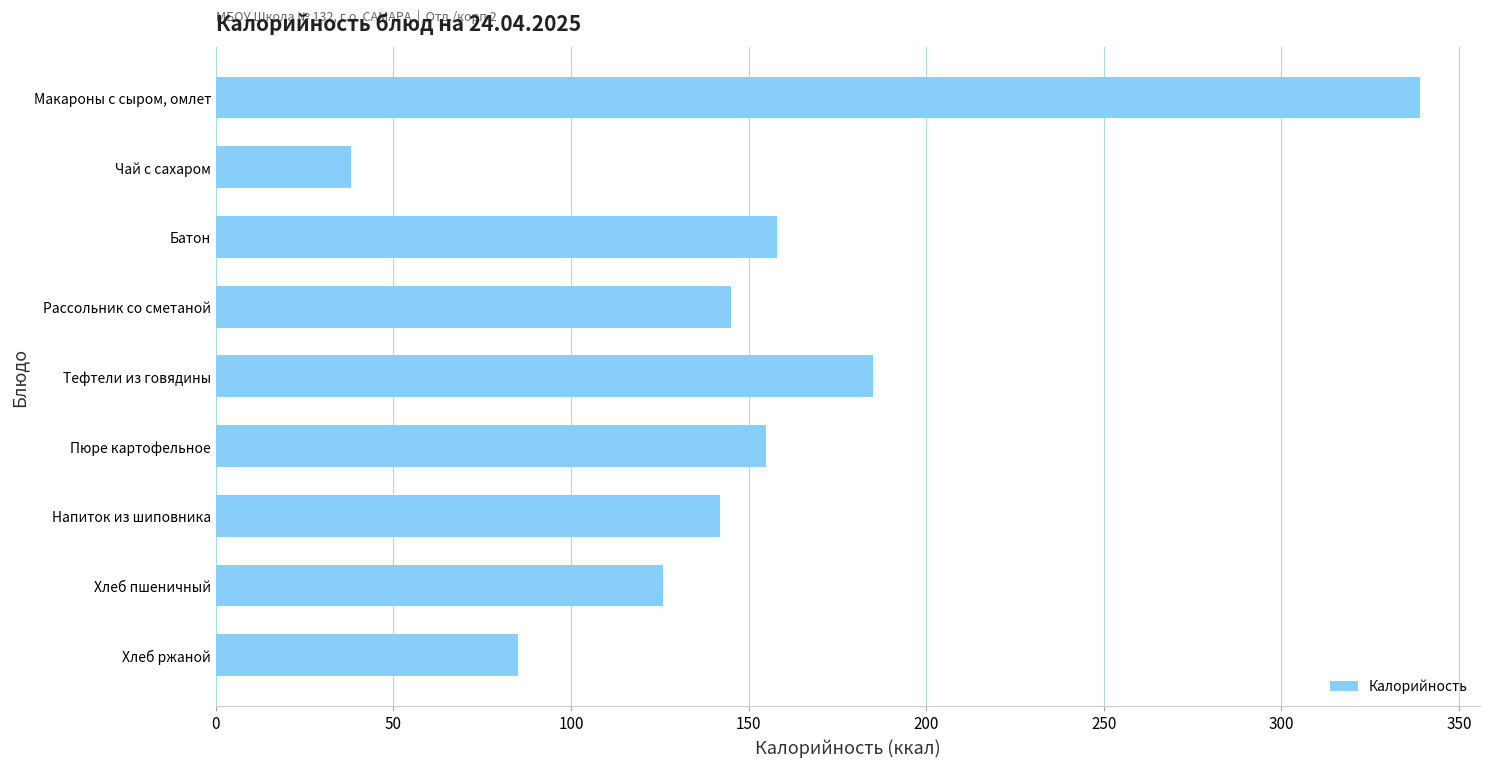

What is the maximum value shown in the chart?

339